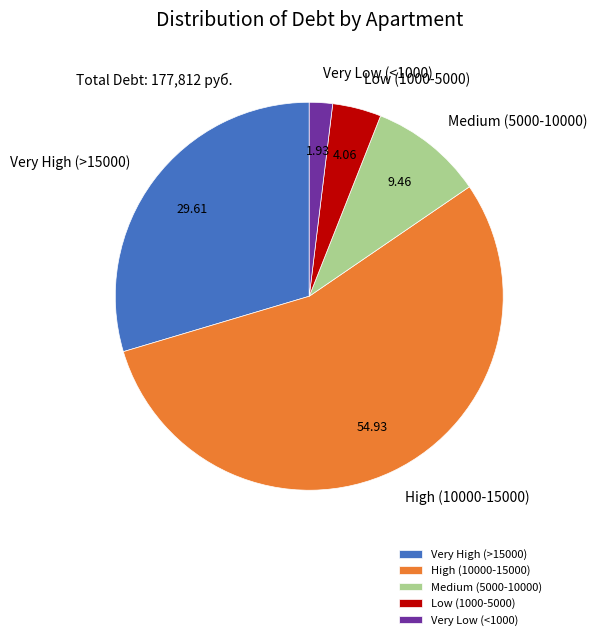

Do Very Low (<1000) and High (10000-15000) together represent more than half of the pie?

Yes